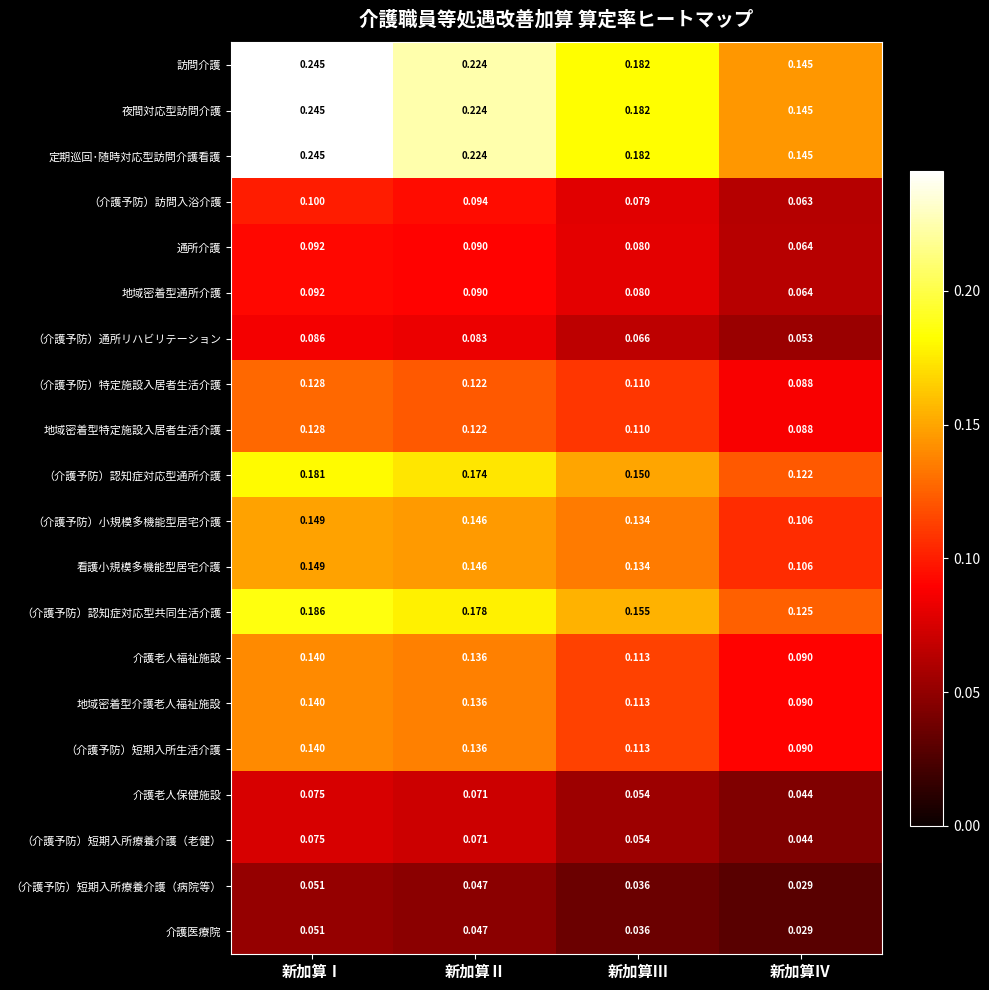

Rank the categories by 地域密着型介護老人福祉施設 value from highest to lowest.

新加算Ⅰ, 新加算Ⅱ, 新加算Ⅲ, 新加算Ⅳ